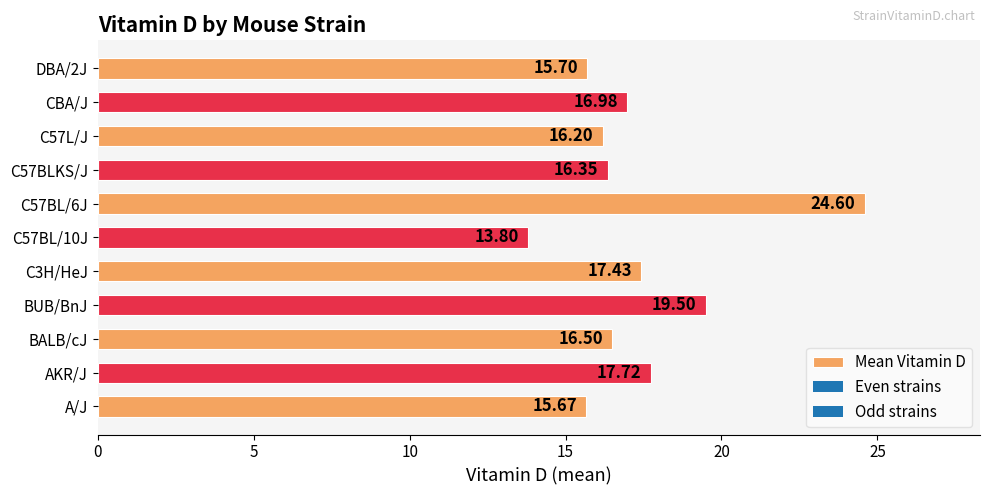

Does the chart contain any negative values?

No